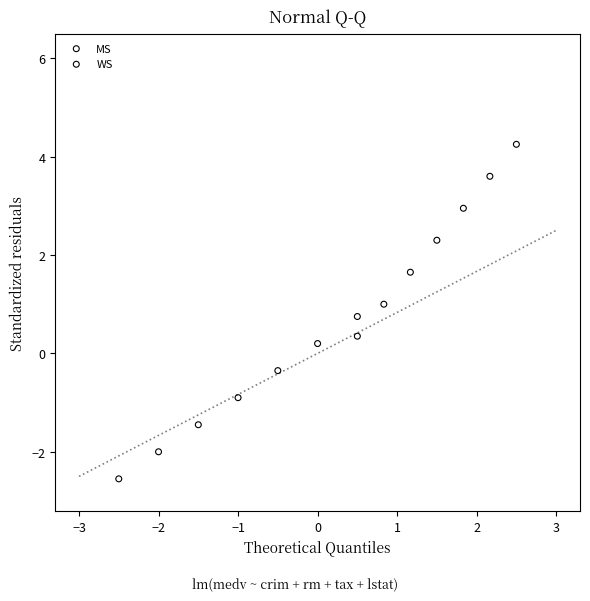

What are all the series names shown in the legend?

MS, WS